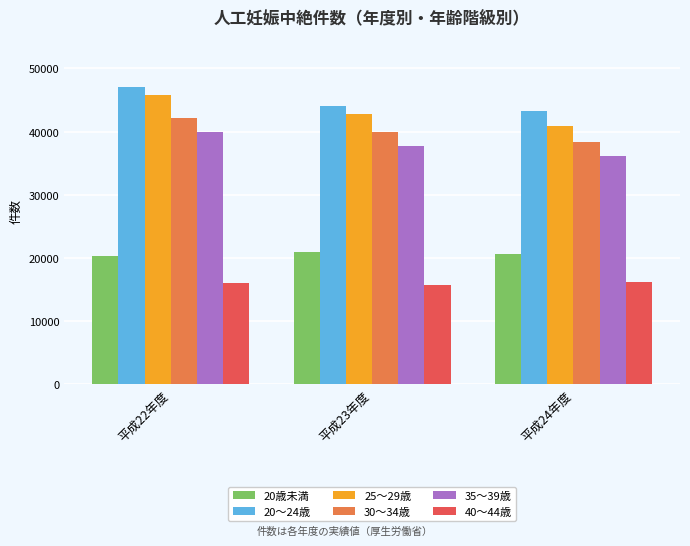

How many data points does each series have?

3